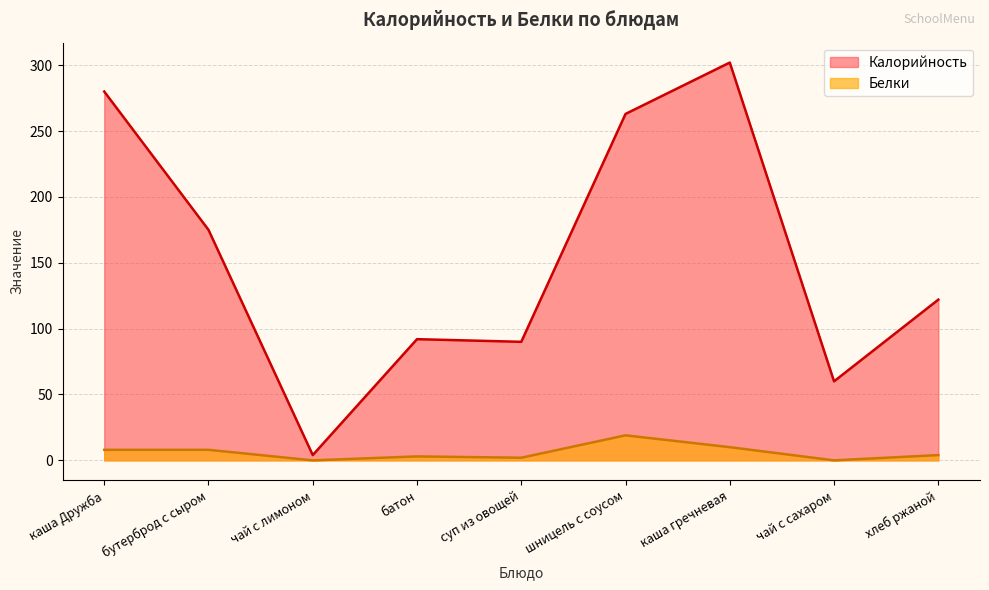

What value does the Калорийность series have at каша Дружба, to the nearest 5?

280